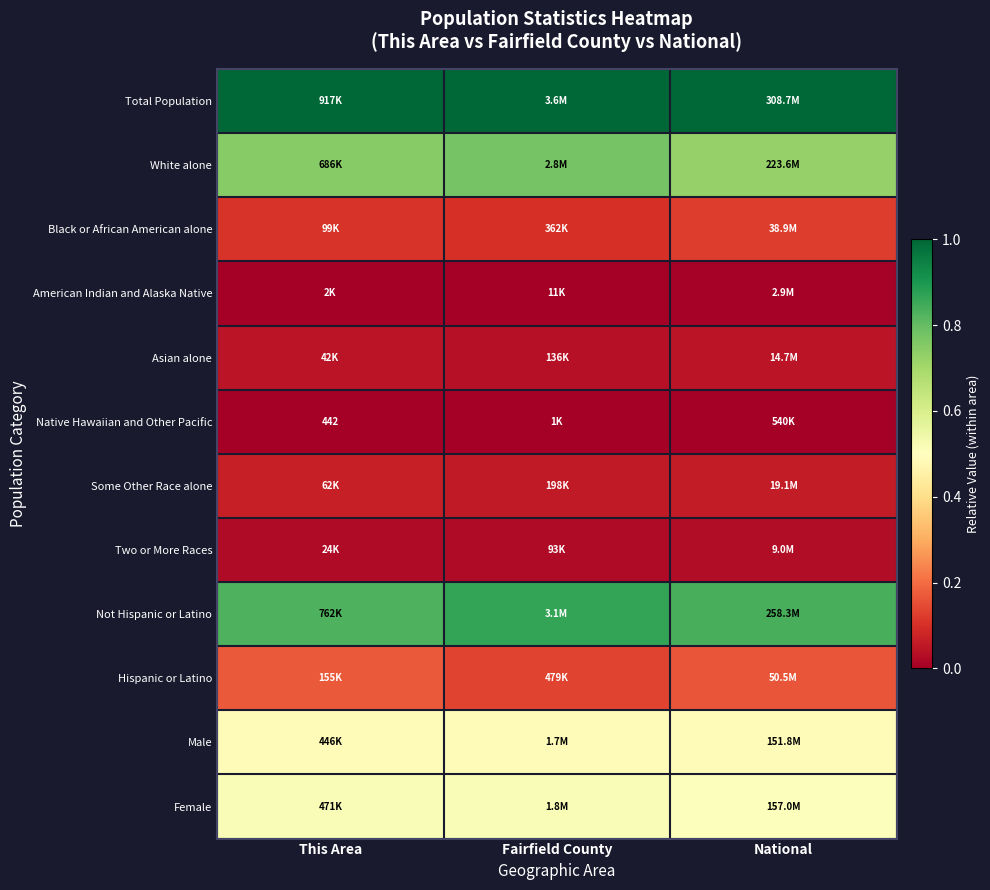

List the series in order of their peak value, lowest first.

Native Hawaiian and Other Pacific, American Indian and Alaska Native, Two or More Races, Asian alone, Some Other Race alone, Black or African American alone, Hispanic or Latino, Male, Female, White alone, Not Hispanic or Latino, Total Population